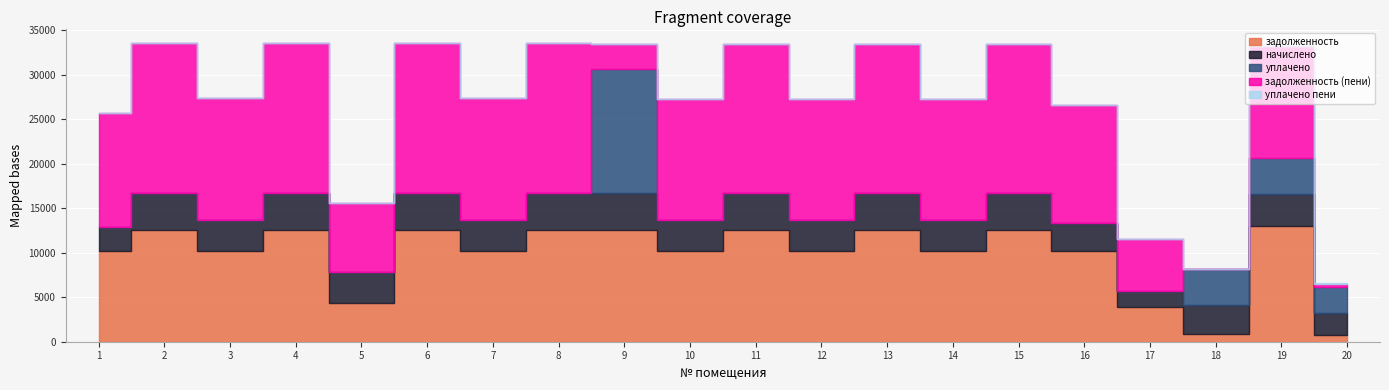

What is the average value of the задолженность (пени) series?

12040.6